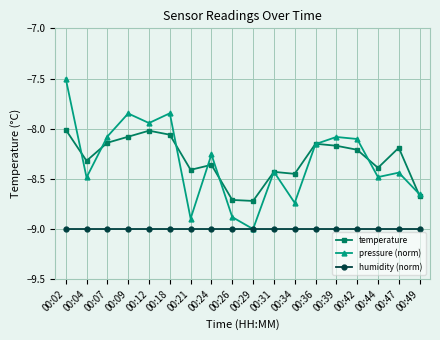

How many categories are shown in the chart?

18